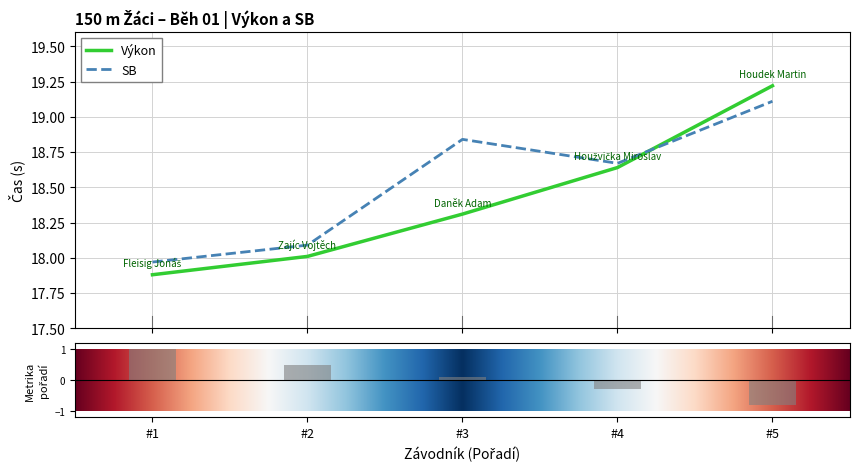

Which series ends up on top after the final intersection of Výkon and SB?

Výkon